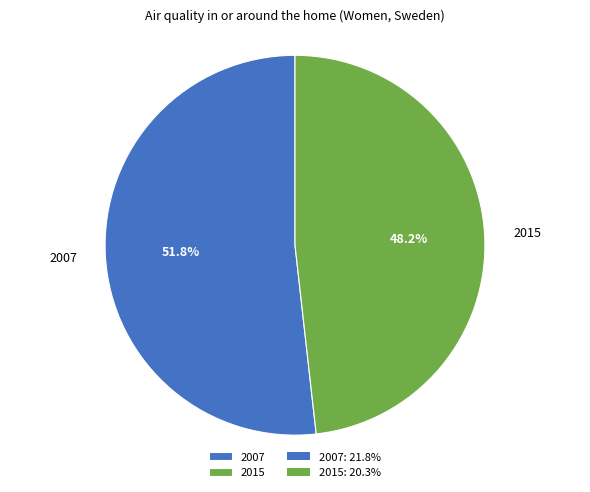

Which category has the biggest portion of the pie?

2007